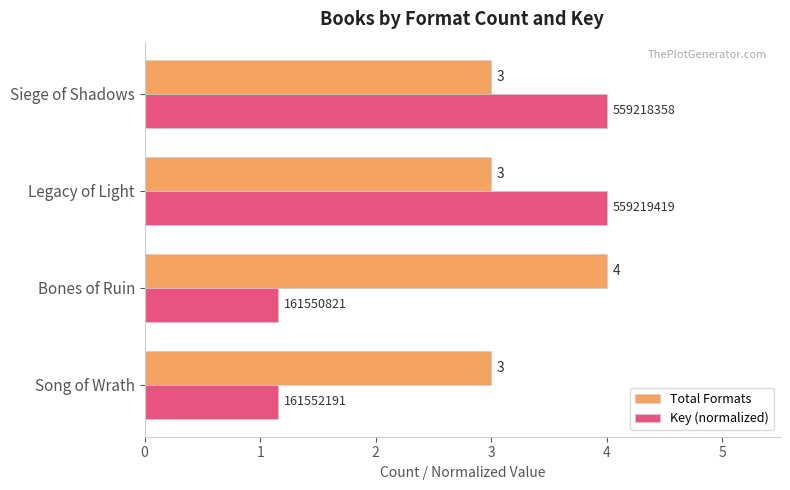

Rank the series by their average value, from highest to lowest.

Total Formats, Key (normalized)